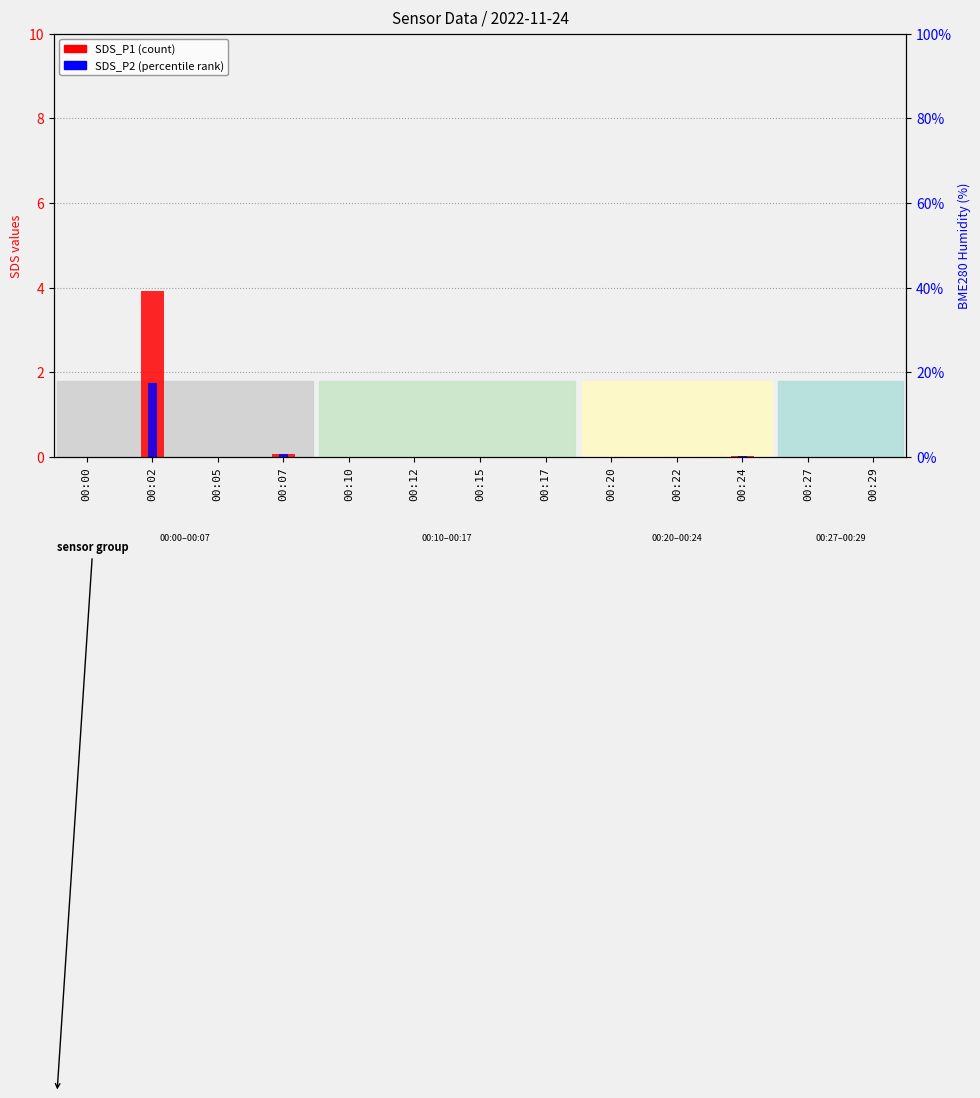

Rank the series by their maximum value, from lowest to highest.

SDS_P2 (percentile rank), SDS_P1 (count)